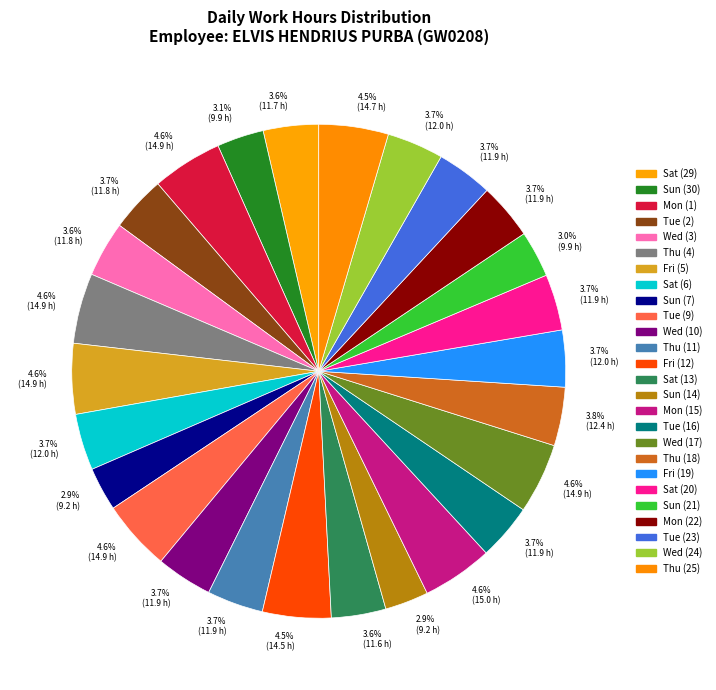

How many segments does this pie chart have?

26